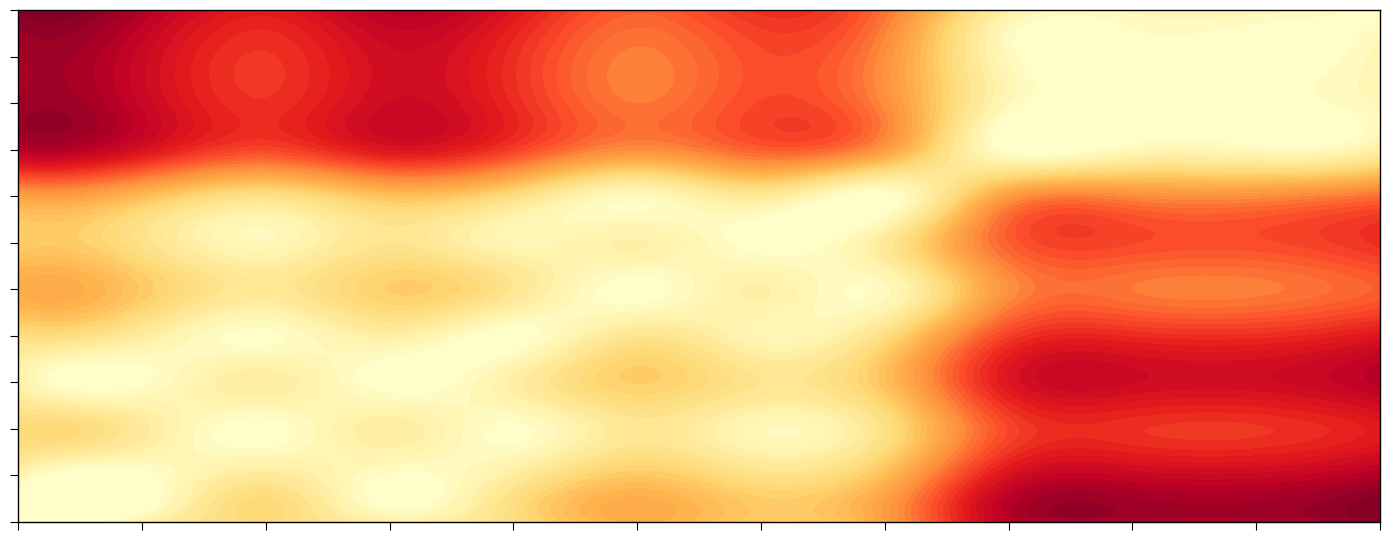

Which series has the largest range (max minus min)?

01LS